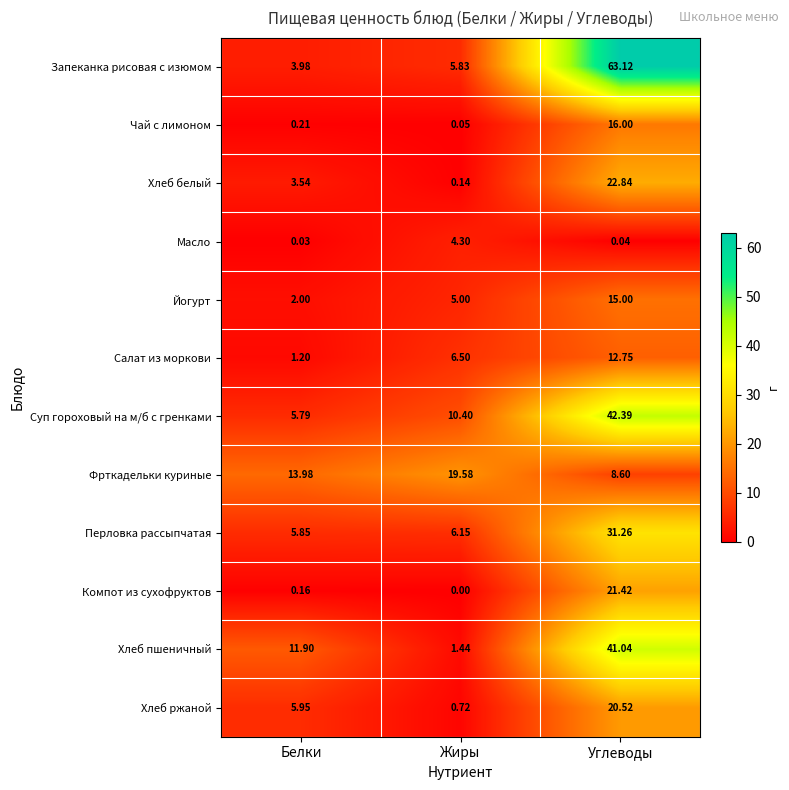

At which label is Салат из моркови closest to 6?

Жиры